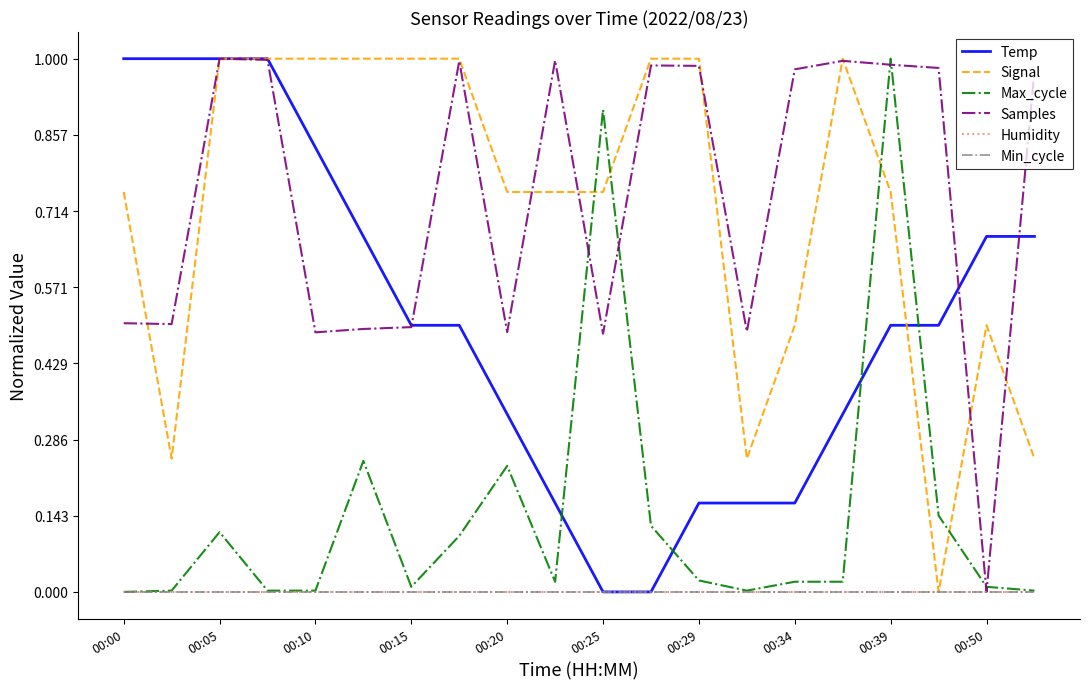

Does the chart display data point markers on the line(s)?

No